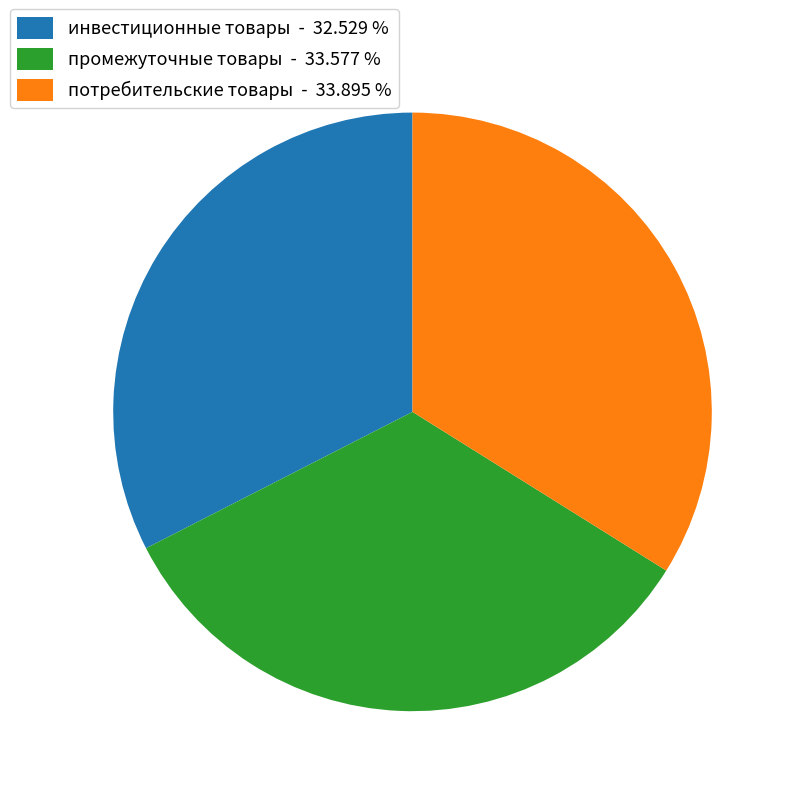

Is the sum of промежуточные товары and потребительские товары greater than half?

Yes